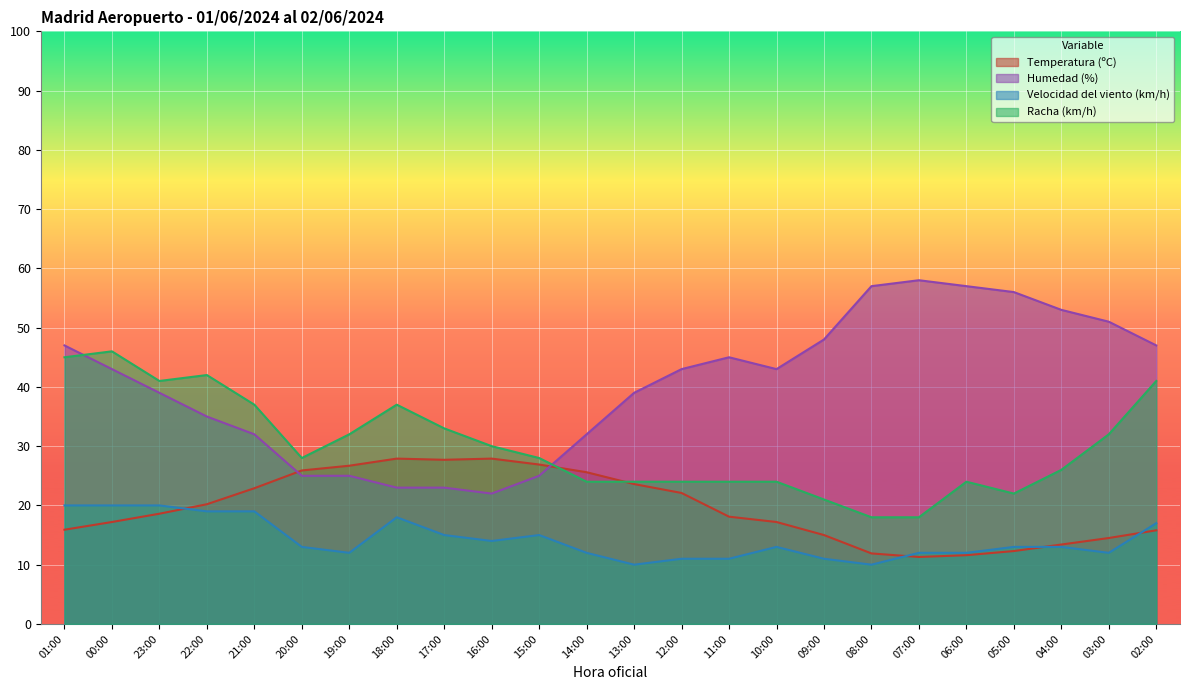

The Humedad (%) series shows 23.0 at 18:00. True or false?

True